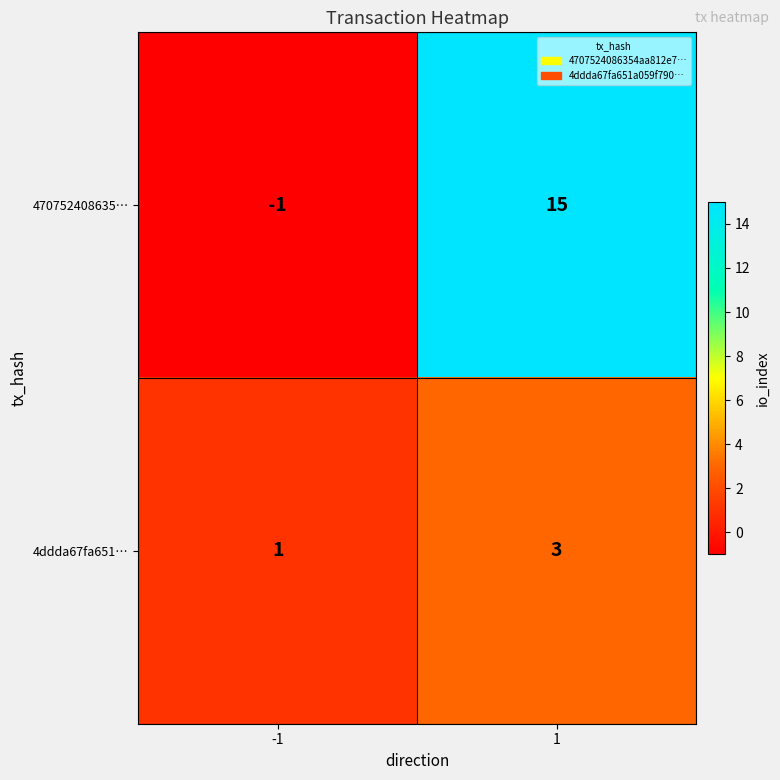

How many data points does each series have?

2